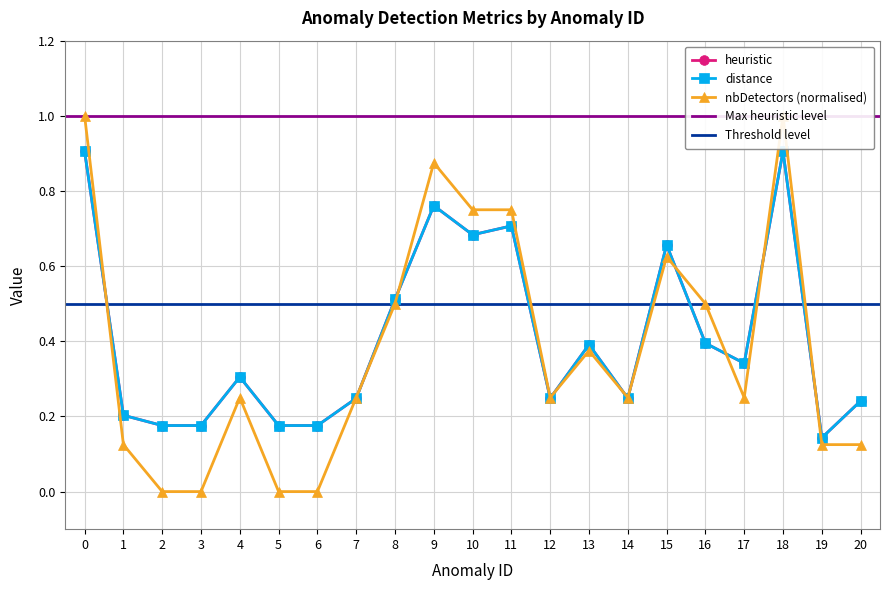

How many times do nbDetectors and heuristic cross each other?

11